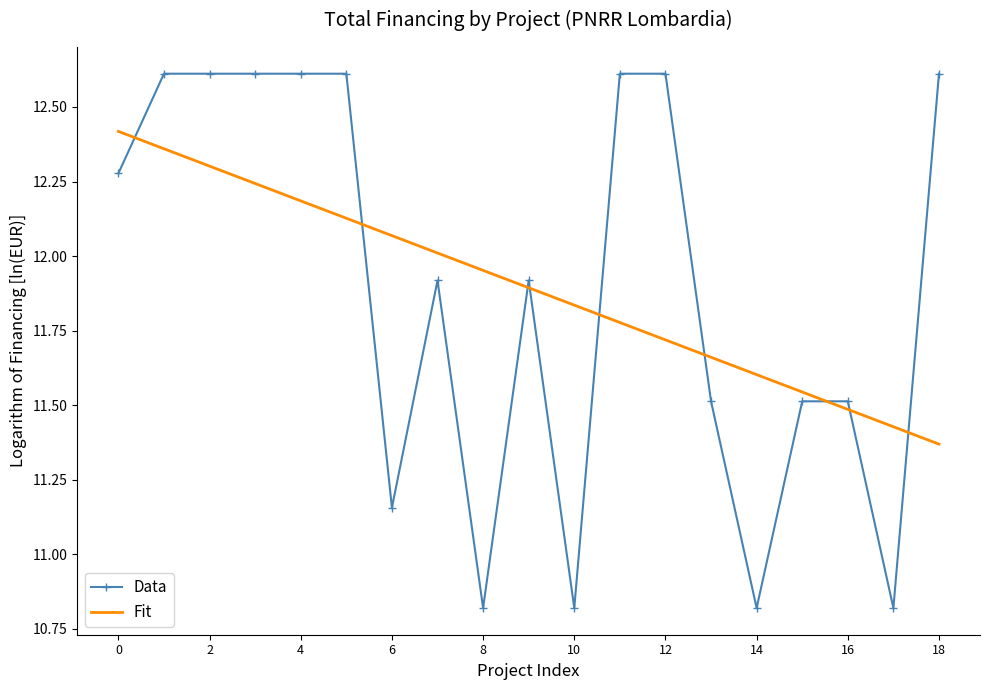

What is the maximum value shown in the chart?

12.6